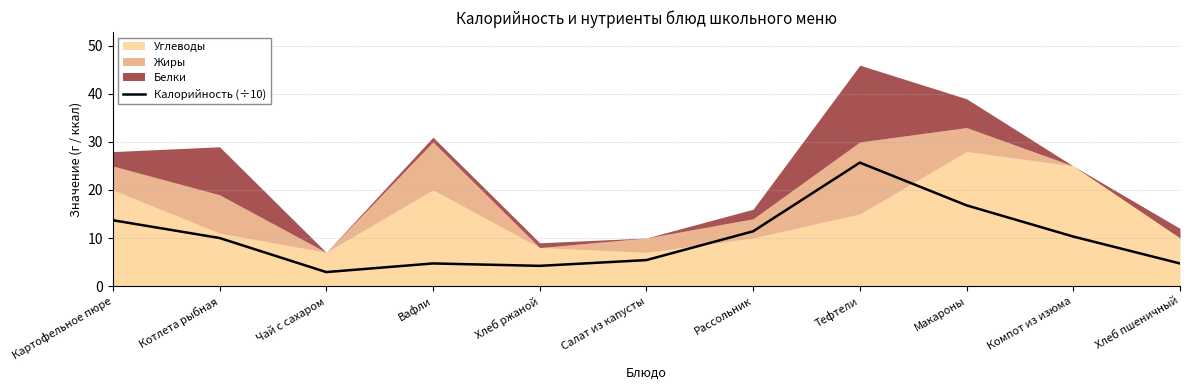

What is the value of the 5th point from the left?

4.2